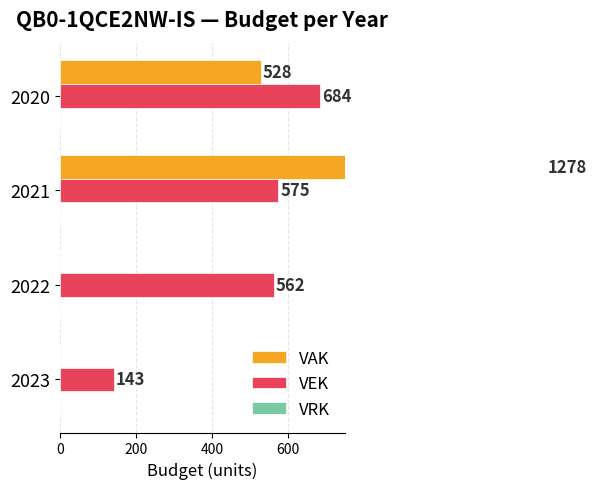

Does the chart contain stacked bars?

No